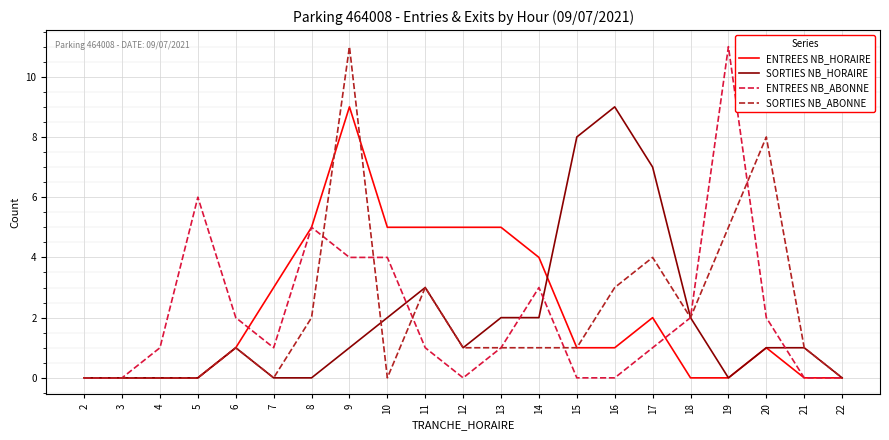

At which category is the sum across all series the highest?

9